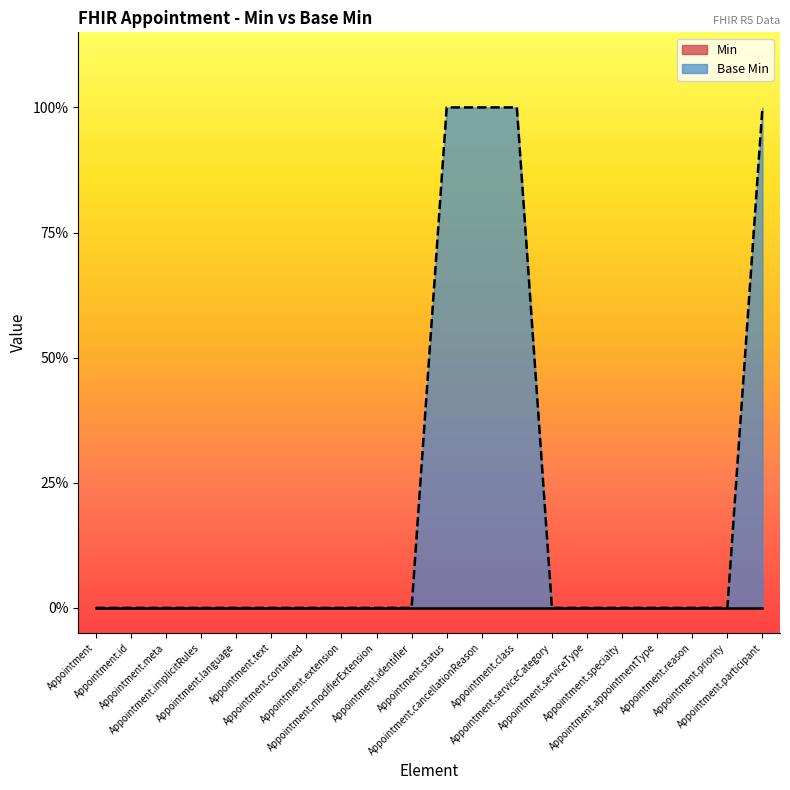

What is the difference between the second highest and minimum values?

1